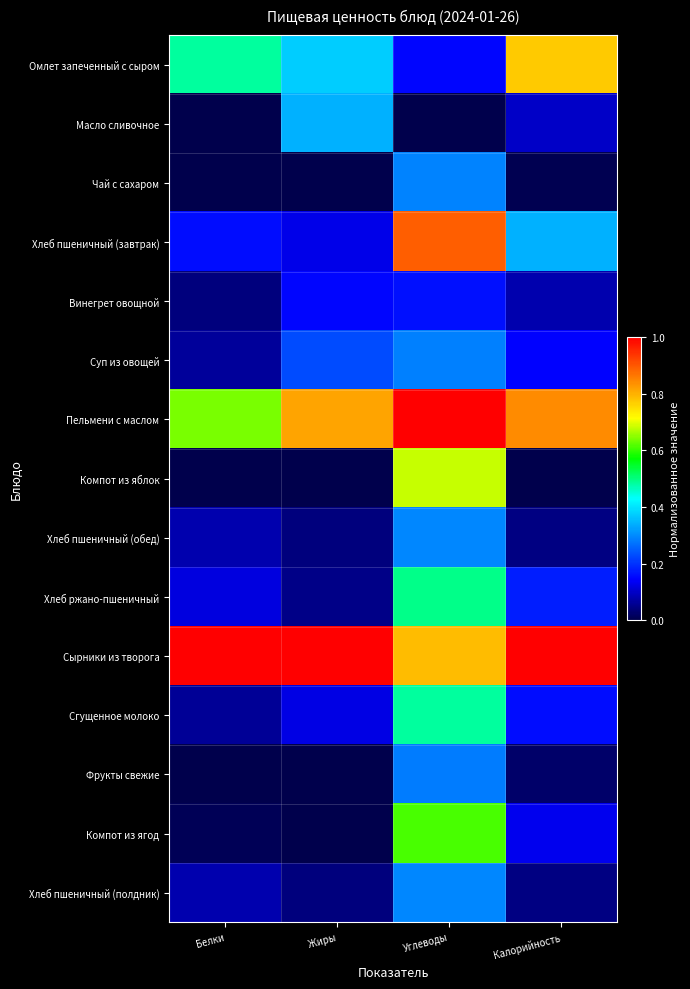

Reading left to right, transcribe all the data shown in this chart.

Омлет запеченный с сыром: Белки=0.5	Жиры=0.4	Углеводы=0.1	Калорийность=0.8
Масло сливочное: Белки=0.0	Жиры=0.3	Углеводы=0.0	Калорийность=0.1
Чай с сахаром: Белки=0.0	Жиры=0.0	Углеводы=0.3	Калорийность=0.0
Хлеб пшеничный (завтрак): Белки=0.2	Жиры=0.1	Углеводы=0.9	Калорийность=0.3
Винегрет овощной: Белки=0.0	Жиры=0.2	Углеводы=0.2	Калорийность=0.1
Суп из овощей: Белки=0.1	Жиры=0.2	Углеводы=0.3	Калорийность=0.1
Пельмени с маслом: Белки=0.6	Жиры=0.8	Углеводы=1.0	Калорийность=0.8
Компот из яблок: Белки=0.0	Жиры=0.0	Углеводы=0.7	Калорийность=0.0
Хлеб пшеничный (обед): Белки=0.1	Жиры=0.0	Углеводы=0.3	Калорийность=0.0
Хлеб ржано-пшеничный: Белки=0.1	Жиры=0.0	Углеводы=0.5	Калорийность=0.2
Сырники из творога: Белки=1.0	Жиры=1.0	Углеводы=0.8	Калорийность=1.0
Сгущенное молоко: Белки=0.1	Жиры=0.1	Углеводы=0.5	Калорийность=0.2
Фрукты свежие: Белки=0.0	Жиры=0.0	Углеводы=0.3	Калорийность=0.0
Компот из ягод: Белки=0.0	Жиры=0.0	Углеводы=0.6	Калорийность=0.1
Хлеб пшеничный (полдник): Белки=0.1	Жиры=0.0	Углеводы=0.3	Калорийность=0.0